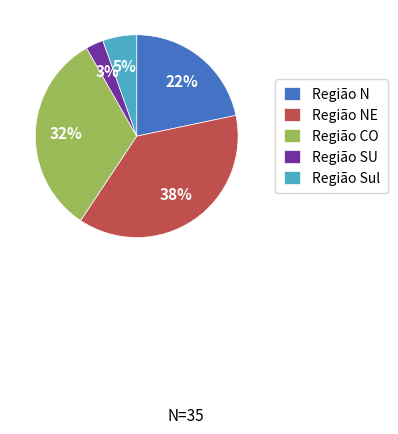

Is it true that Região N is 32% of the pie?

False